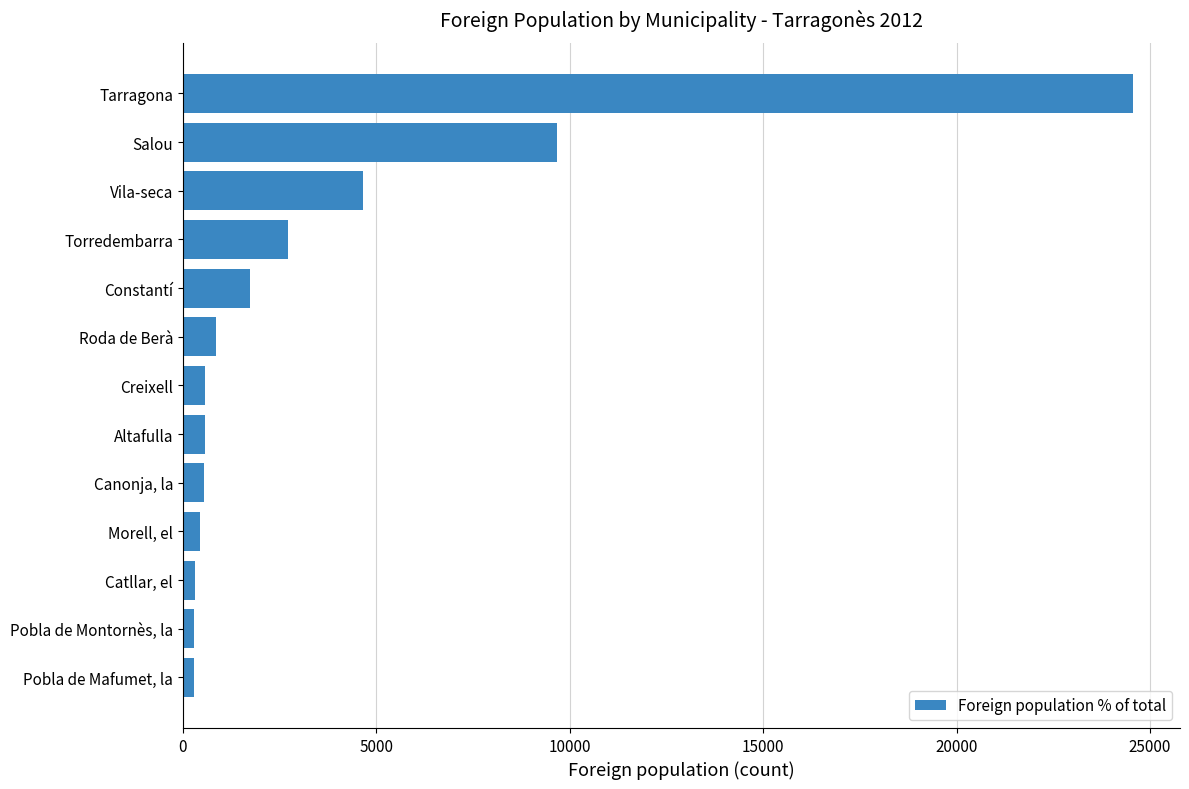

Is it true that the value at Vila-seca is 1925?

False